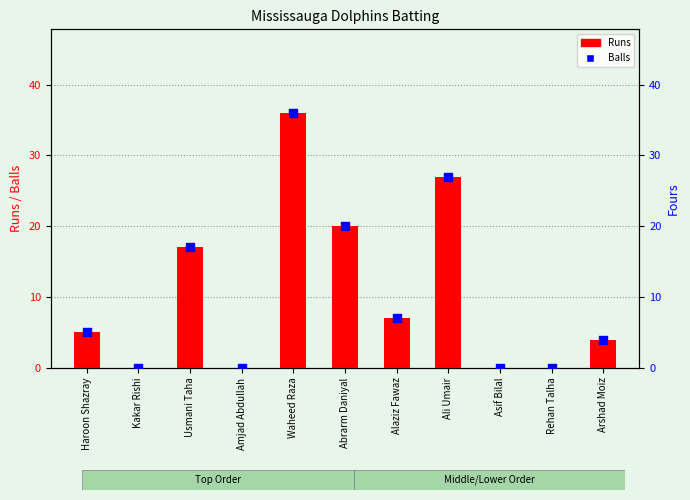

Which series contains the lowest Y value?

Runs